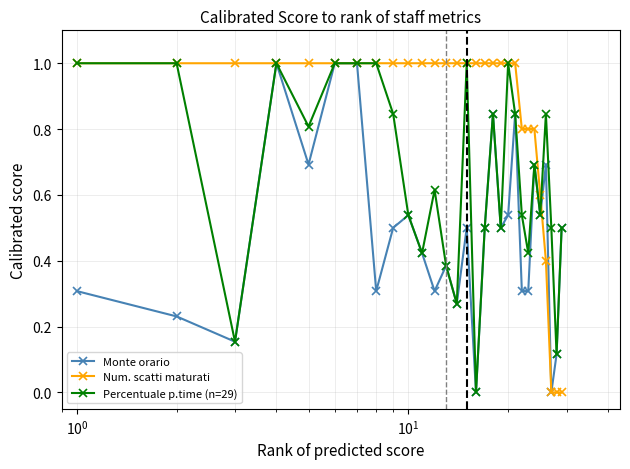

Which series has the largest total across all categories?

Num. scatti maturati